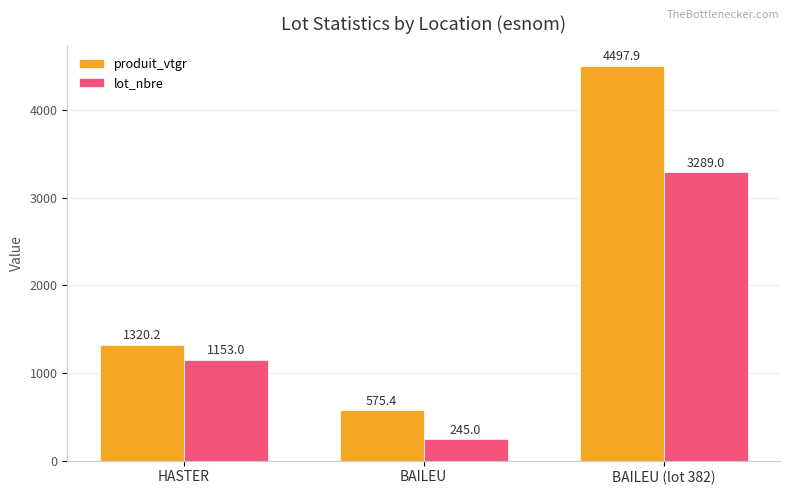

What are all the series names shown in the legend?

produit_vtgr, lot_nbre